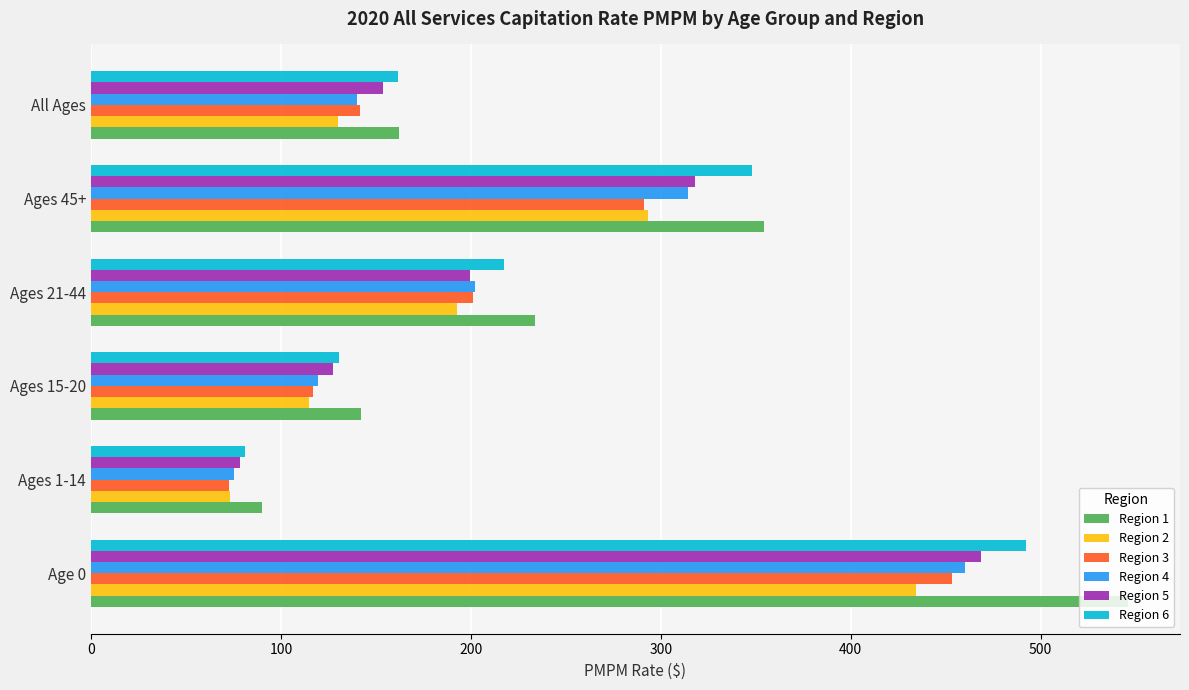

List the labels in order of Region 5 value, largest first.

Age 0, Ages 45+, Ages 21-44, All Ages, Ages 15-20, Ages 1-14